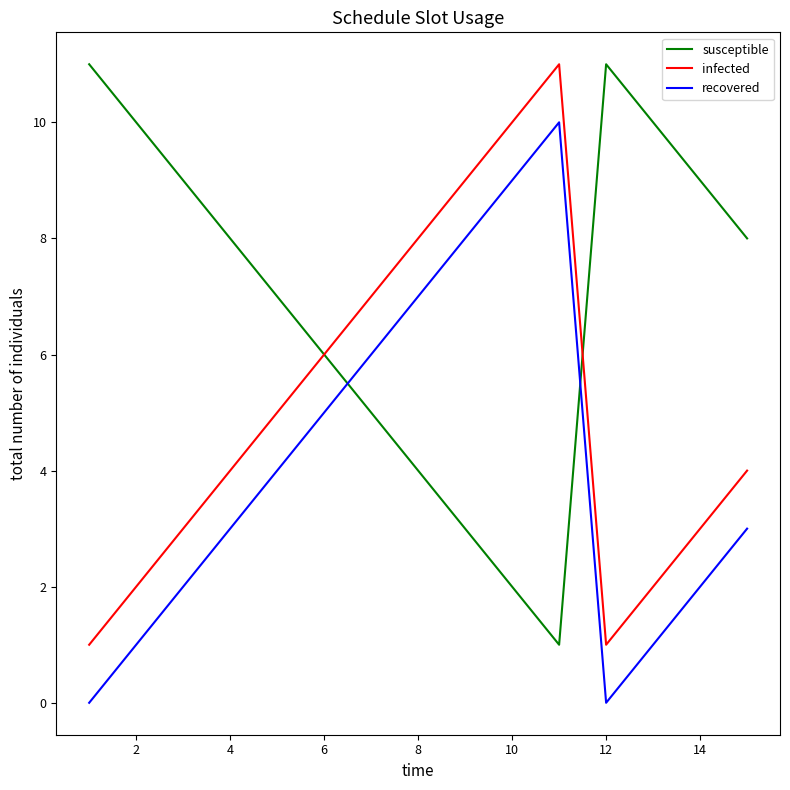

List the series in order of their overall mean, highest first.

susceptible, infected, recovered